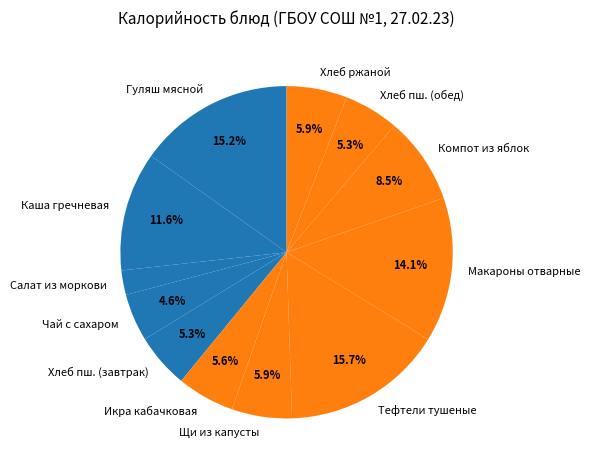

What percentage is NOT represented by Хлеб пш. (обед)?

94.7%